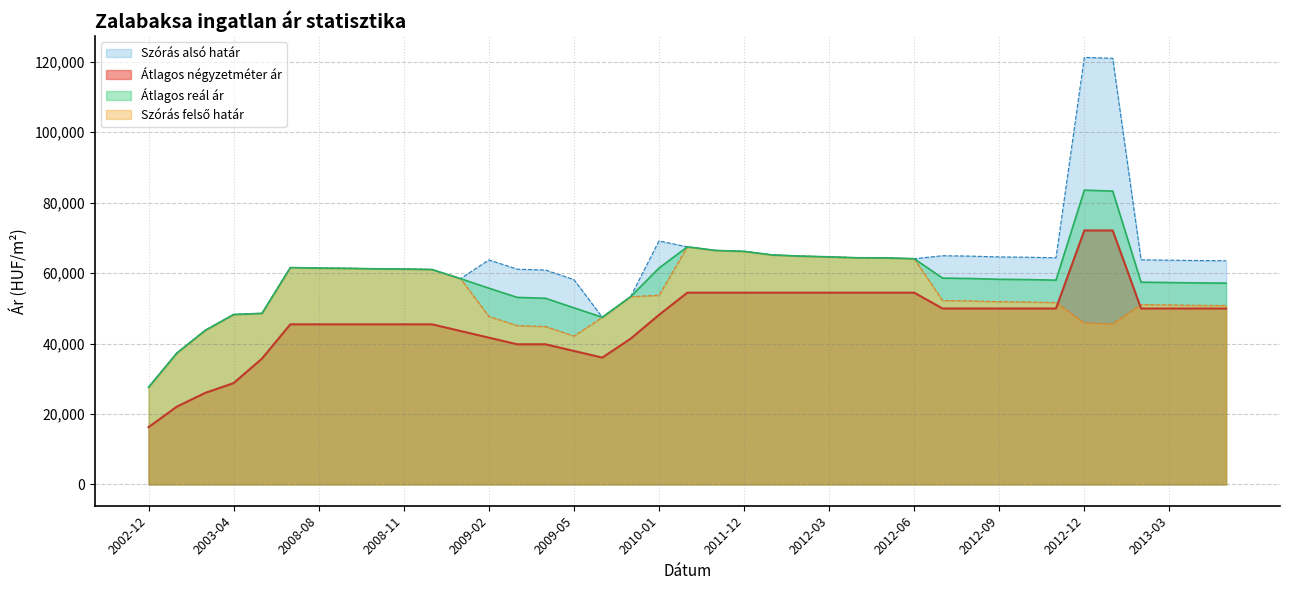

At 2008-09, list the series in order from smallest to largest.

Átlagos négyzetméter ár, Szórás alsó határ, Szórás felső határ, Átlagos reál ár